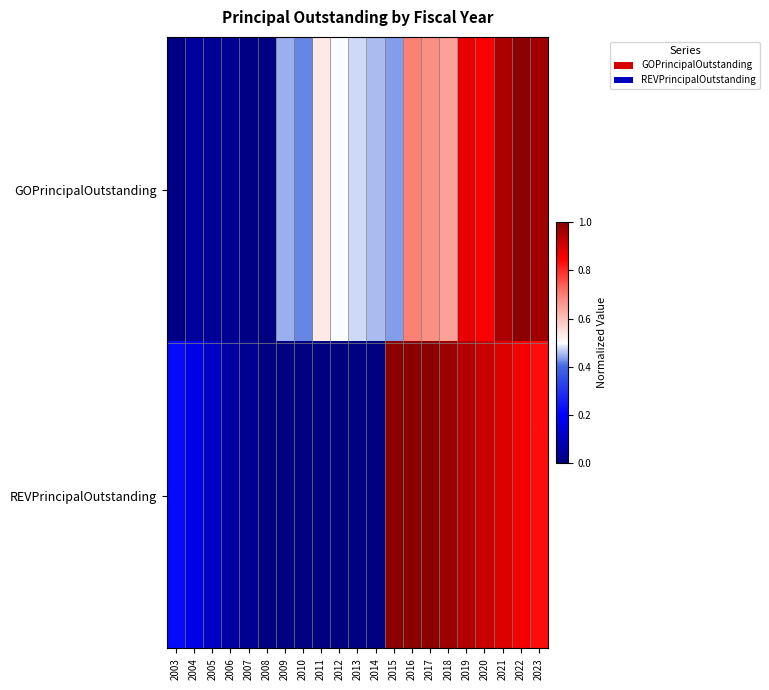

Which has a higher value, 2003 or 2018?

2018